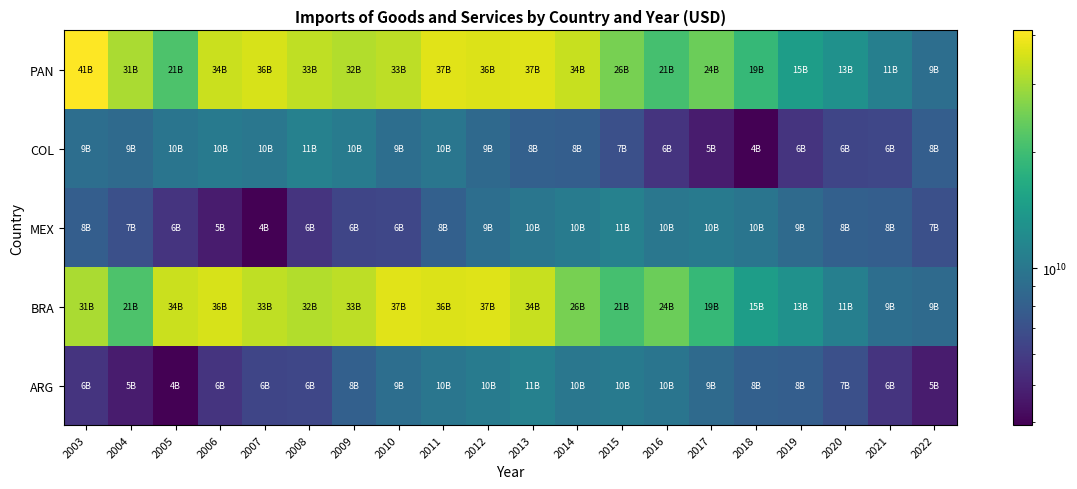

Reading left to right, transcribe all the data shown in this chart.

PAN: 2003=41205021183.6	2004=30703126403.0	2005=21442022988.6	2006=34210781195.0	2007=35657467007.2	2008=32919801302.2	2009=31500381218.5	2010=32602900000.0	2011=37000900000.0	2012=36491700000.0	2013=36626900000.0	2014=33970900000.0	2015=25511100000.0	2016=20694700000.0	2017=24301100000.0	2018=18890200000.0	2019=14578700000.0	2020=12925800000.0	2021=10887900000.0	2022=9193100000.0
COL: 2003=9193100000.0	2004=8882700000.0	2005=9766600000.0	2006=10257700000.0	2007=9938800000.0	2008=11041400000.0	2009=10473800000.0	2010=9172300000.0	2011=9877600000.0	2012=8784400000.0	2013=8067800000.0	2014=7936700000.0	2015=6950500000.0	2016=5587600000.0	2017=4683700000.0	2018=3931300000.0	2019=5606300000.0	2020=6431900000.0	2021=6468300000.0	2022=7936700000.0
MEX: 2003=7936700000.0	2004=6950500000.0	2005=5587600000.0	2006=4683700000.0	2007=3931300000.0	2008=5606300000.0	2009=6431900000.0	2010=6468300000.0	2011=8067800000.0	2012=9172300000.0	2013=9877600000.0	2014=10473800000.0	2015=11041400000.0	2016=9938800000.0	2017=10257700000.0	2018=9766600000.0	2019=8882700000.0	2020=8067800000.0	2021=7936700000.0	2022=6950500000.0
BRA: 2003=30703126403.0	2004=21442022988.6	2005=34210781195.0	2006=35657467007.2	2007=32919801302.2	2008=31500381218.5	2009=32602900000.0	2010=37000900000.0	2011=36491700000.0	2012=36626900000.0	2013=33970900000.0	2014=25511100000.0	2015=20694700000.0	2016=24301100000.0	2017=18890200000.0	2018=14578700000.0	2019=12925800000.0	2020=10887900000.0	2021=9193100000.0	2022=8882700000.0
ARG: 2003=5587600000.0	2004=4683700000.0	2005=3931300000.0	2006=5606300000.0	2007=6431900000.0	2008=6468300000.0	2009=8067800000.0	2010=9172300000.0	2011=9877600000.0	2012=10473800000.0	2013=11041400000.0	2014=9938800000.0	2015=10257700000.0	2016=9766600000.0	2017=8882700000.0	2018=8067800000.0	2019=7936700000.0	2020=6950500000.0	2021=5587600000.0	2022=4683700000.0